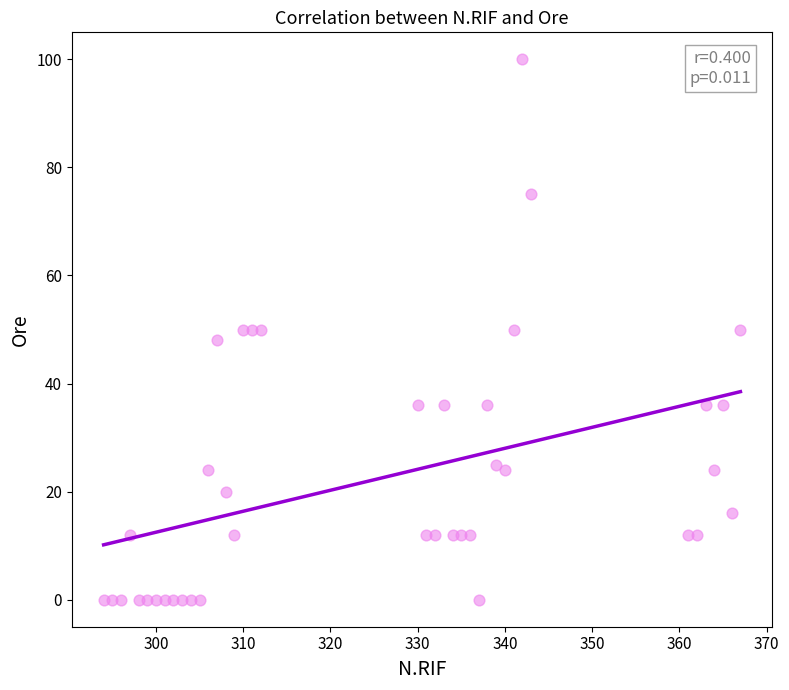

What is the range of X values (max minus min)?

73